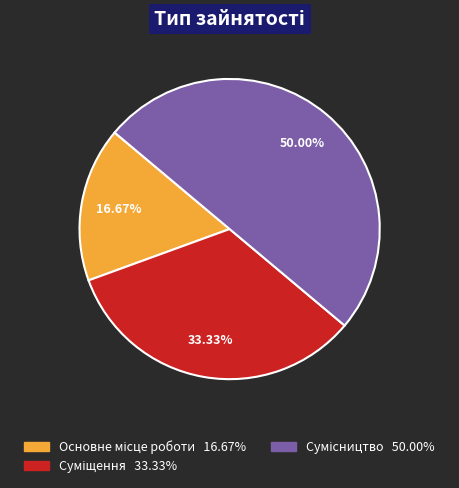

Does Основне місце роботи represent more than half of the total?

No